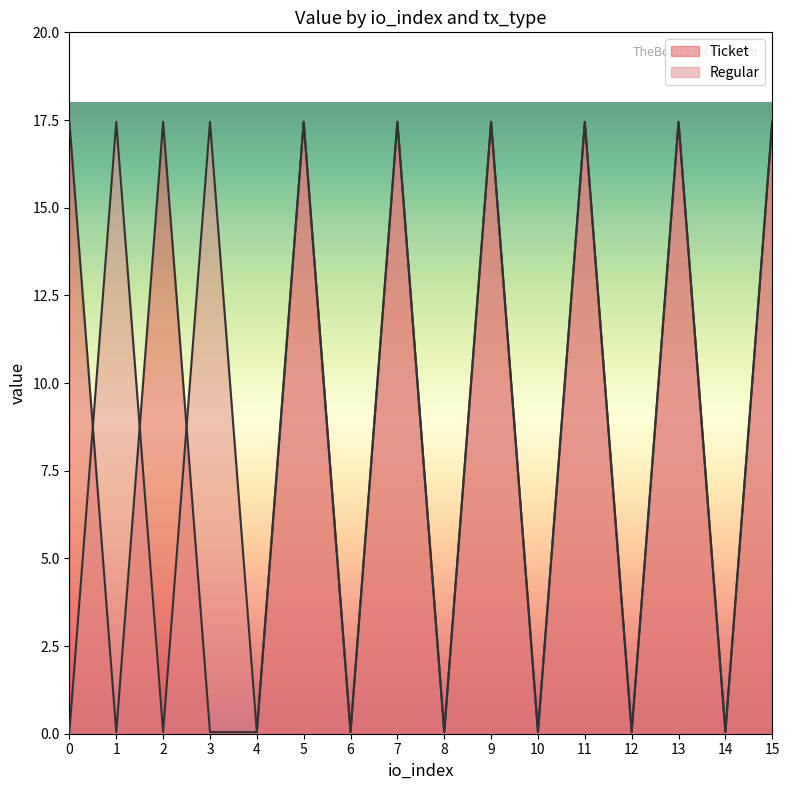

How many lines are shown in the chart?

2